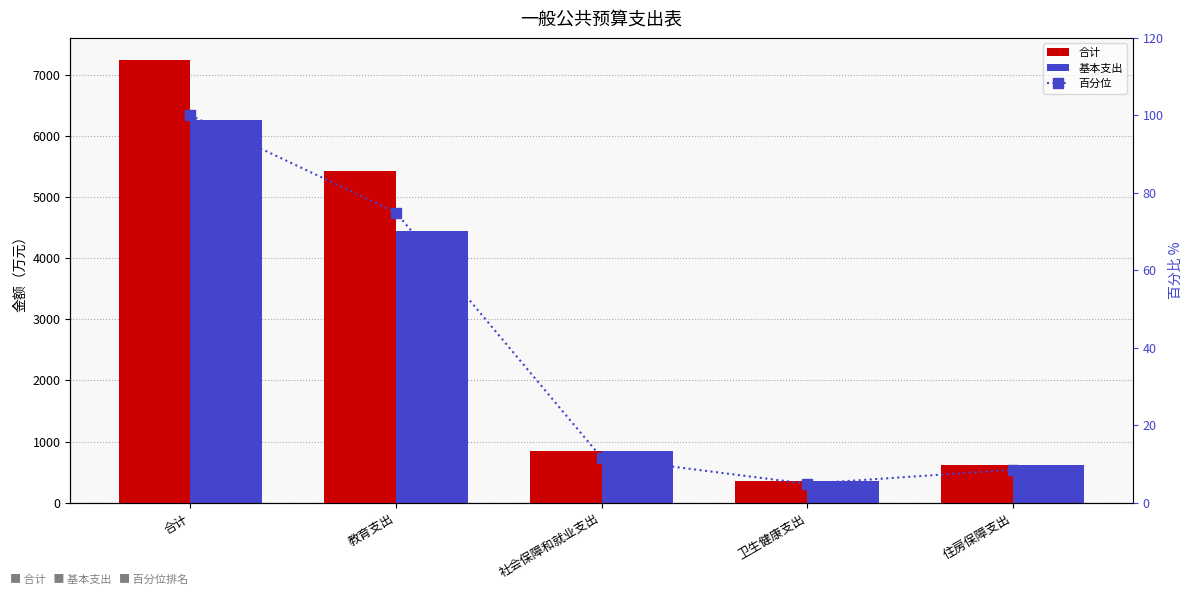

Which category has the highest value in the 百分位 series?

合计